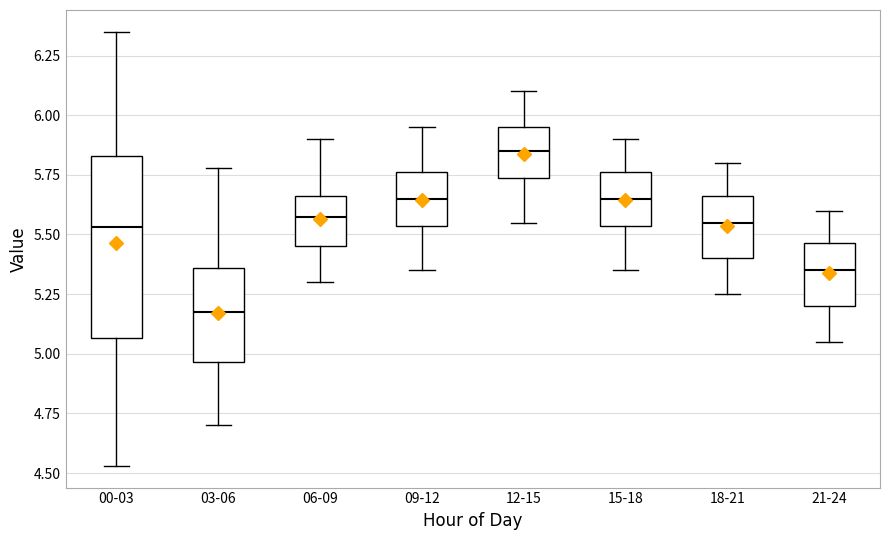

Which box's median line is the lowest?

03-06